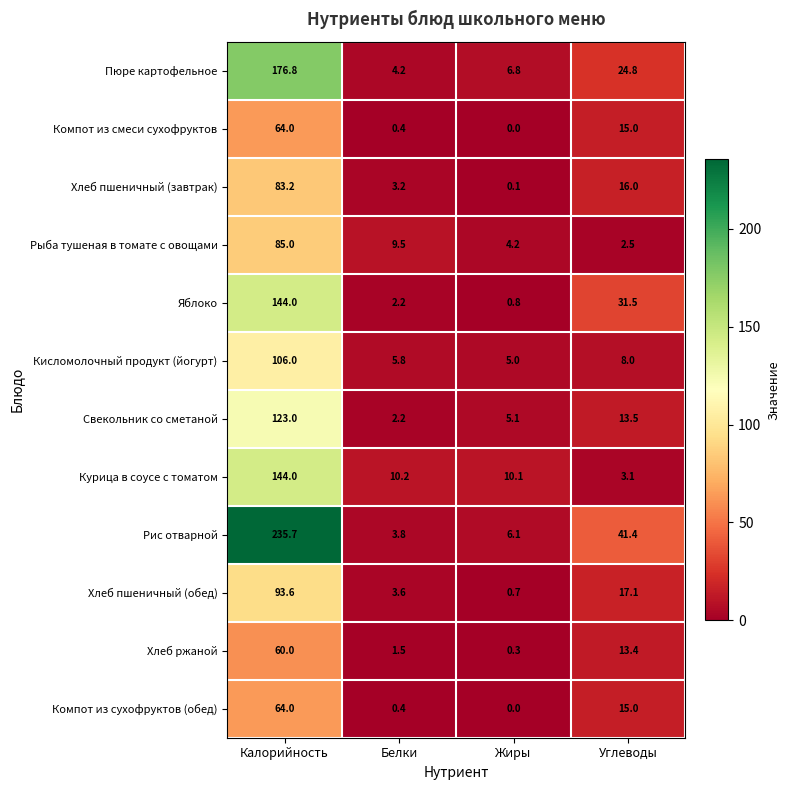

At which label does Компот из сухофруктов (обед) first exceed 15?

Калорийность